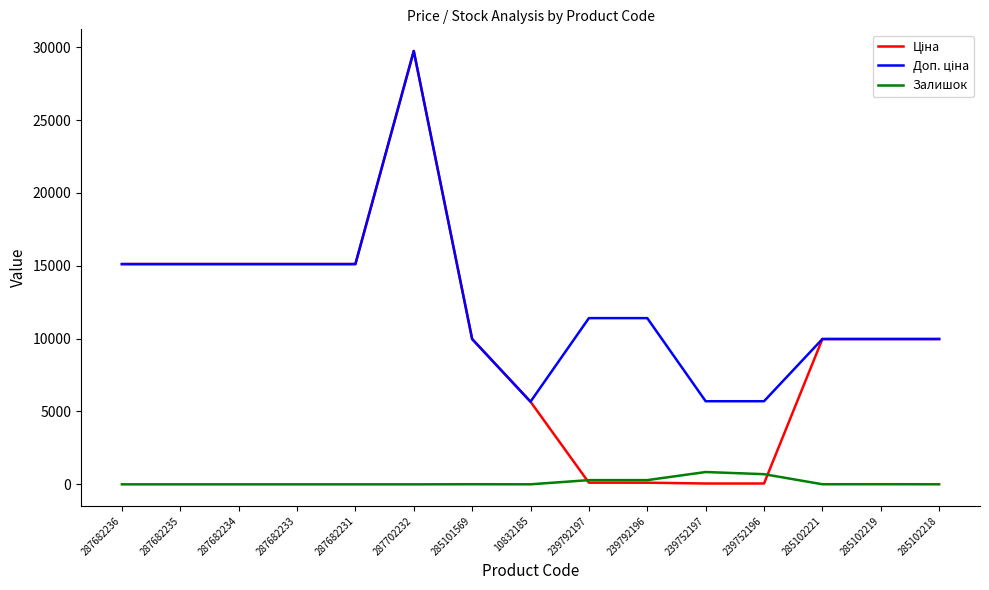

At which category does the chart reach its peak across all series?

287702232